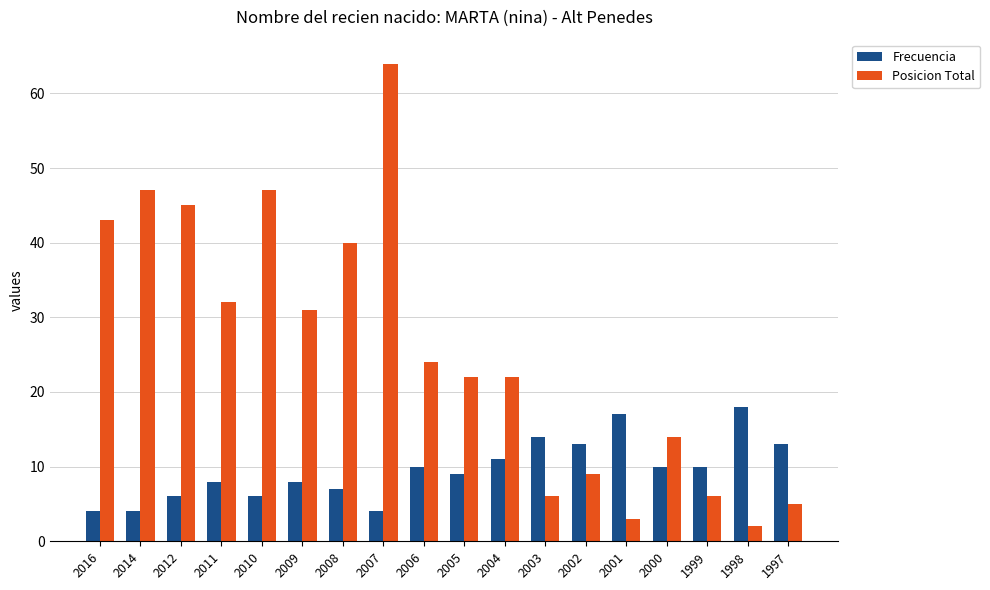

Which series has the largest total across all categories?

Posicion Total